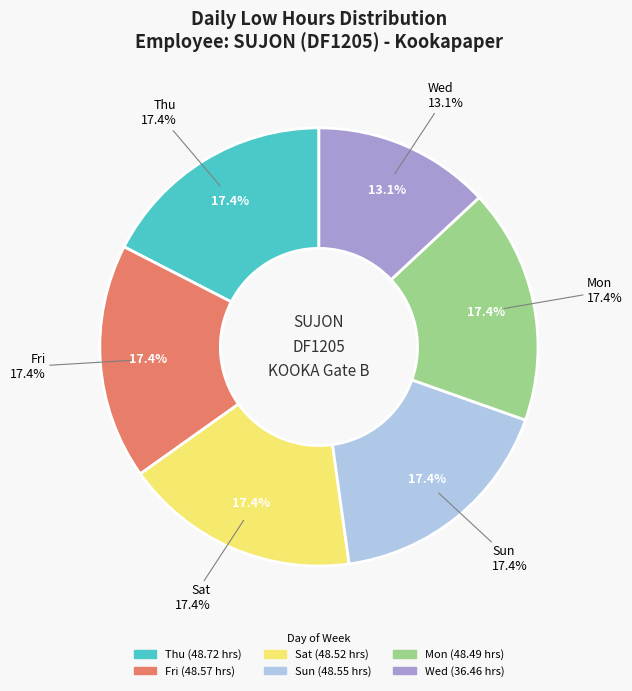

Between Wed 6 and Thu 7, which is larger?

Thu 7